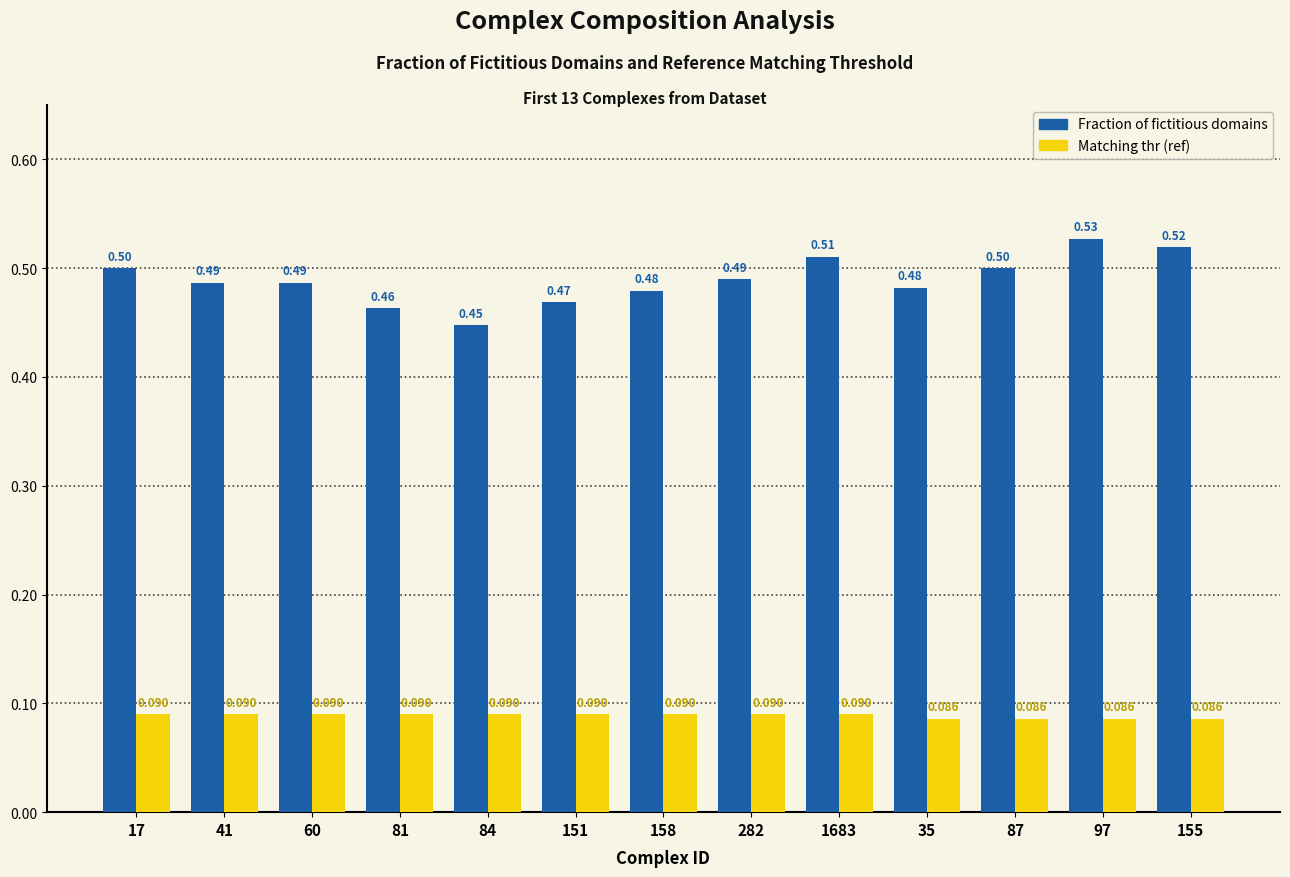

What are all the series names shown in the legend?

Fraction of fictitious domains, Matching thr (ref)